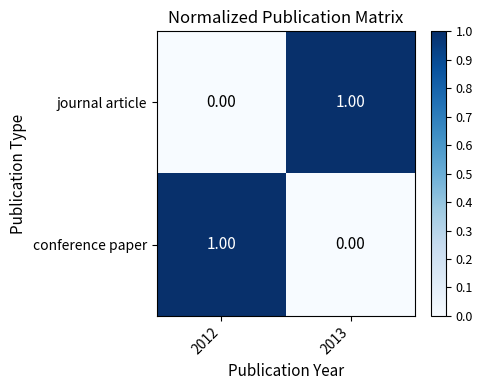

List the labels in order of conference paper value, largest first.

2012, 2013